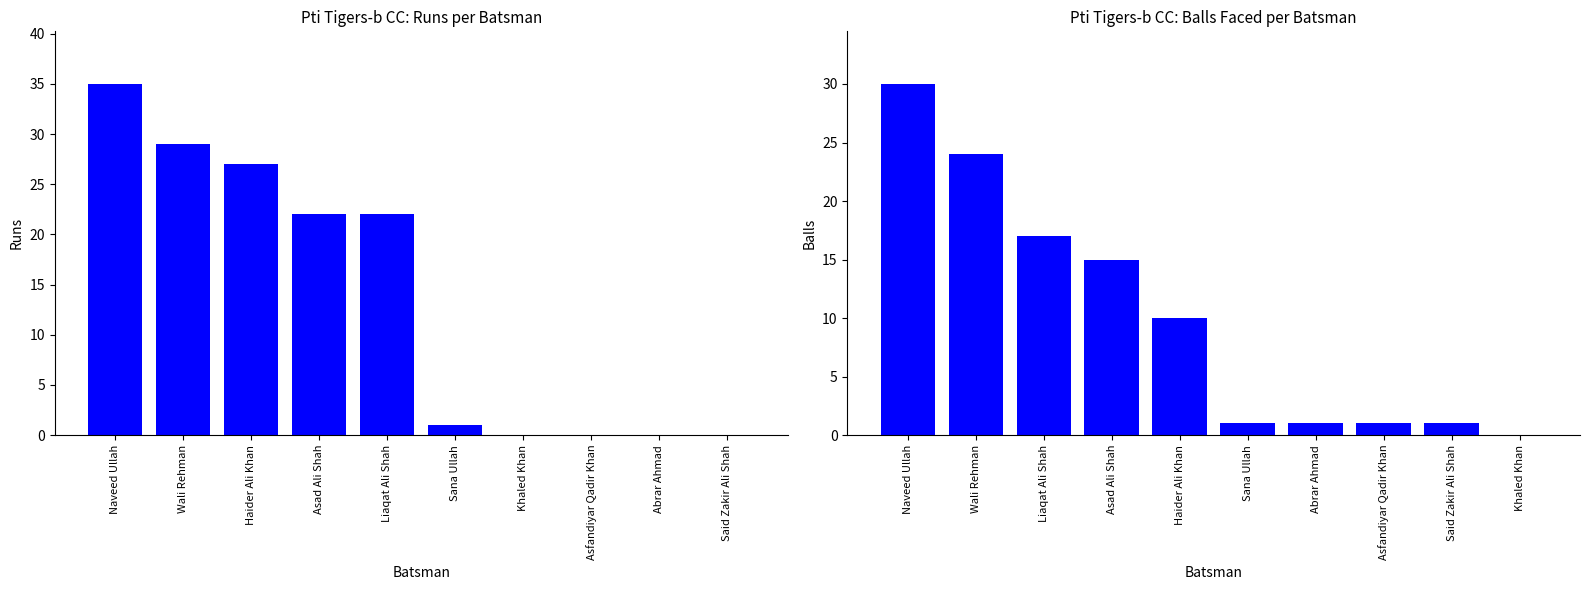

What is the difference between the maximum and minimum values in the Balls series?

30